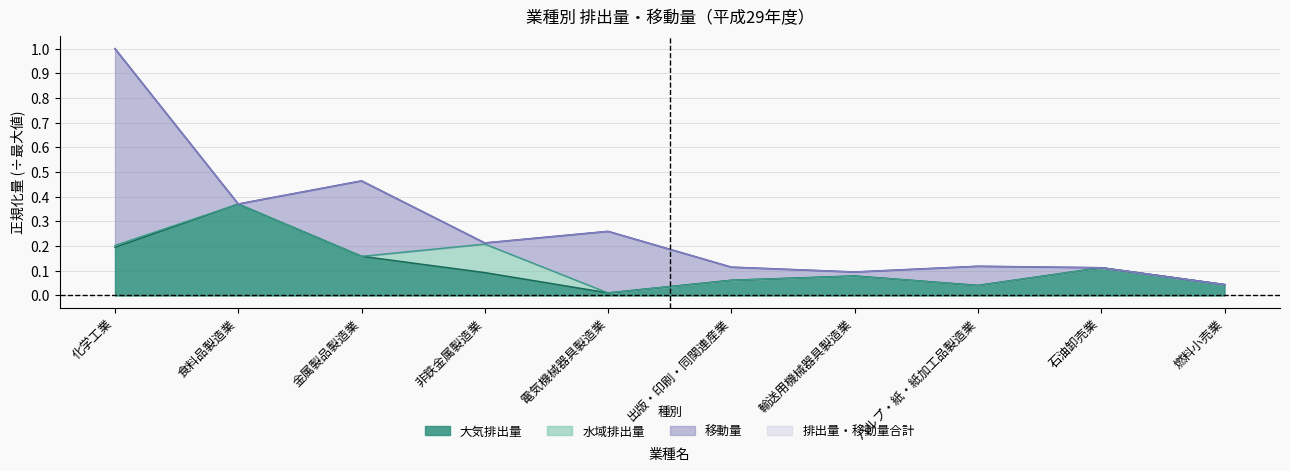

At which category is the sum across all series the highest?

化学工業